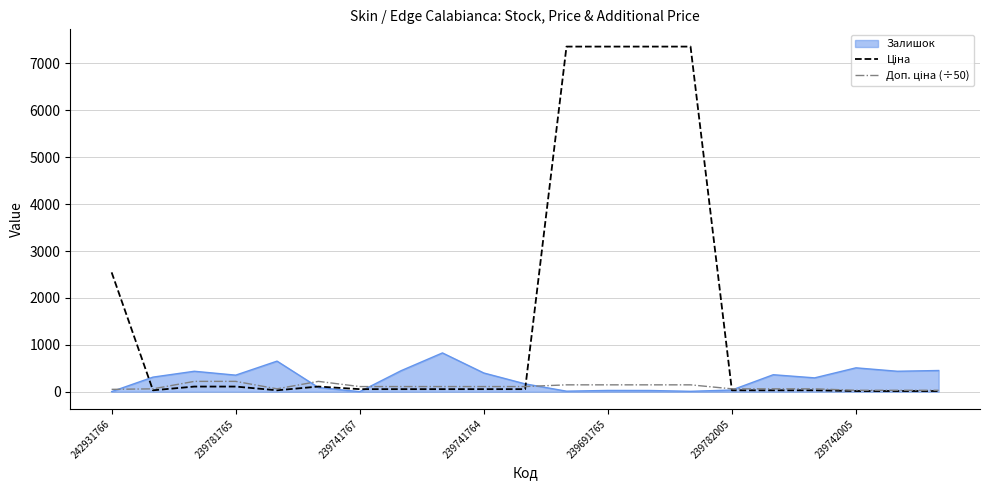

What is the maximum value shown in the chart?

7360.2